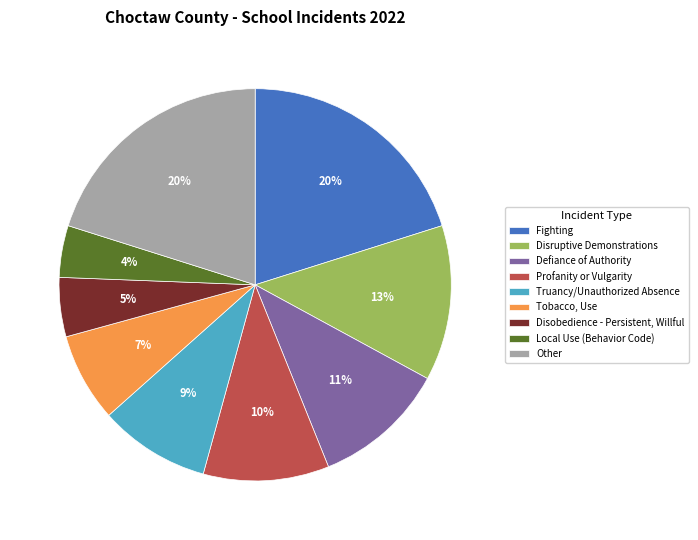

Which slice is the smallest?

Local Use (Behavior Code)